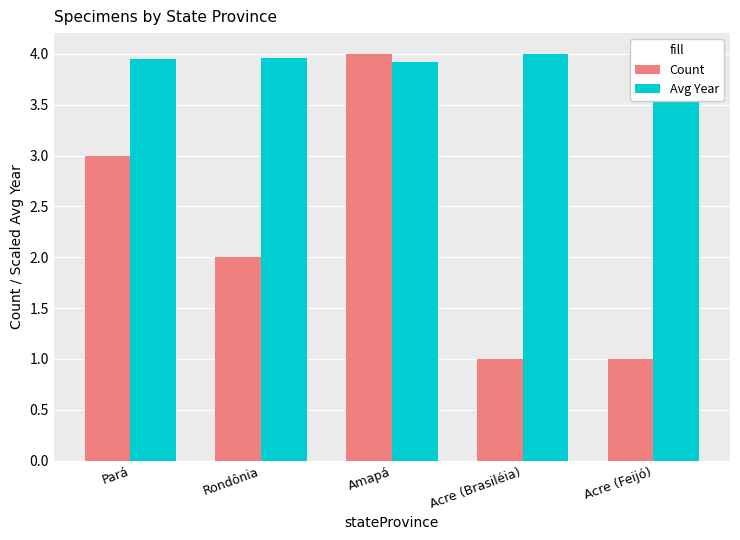

Count the number of categories in the chart.

5